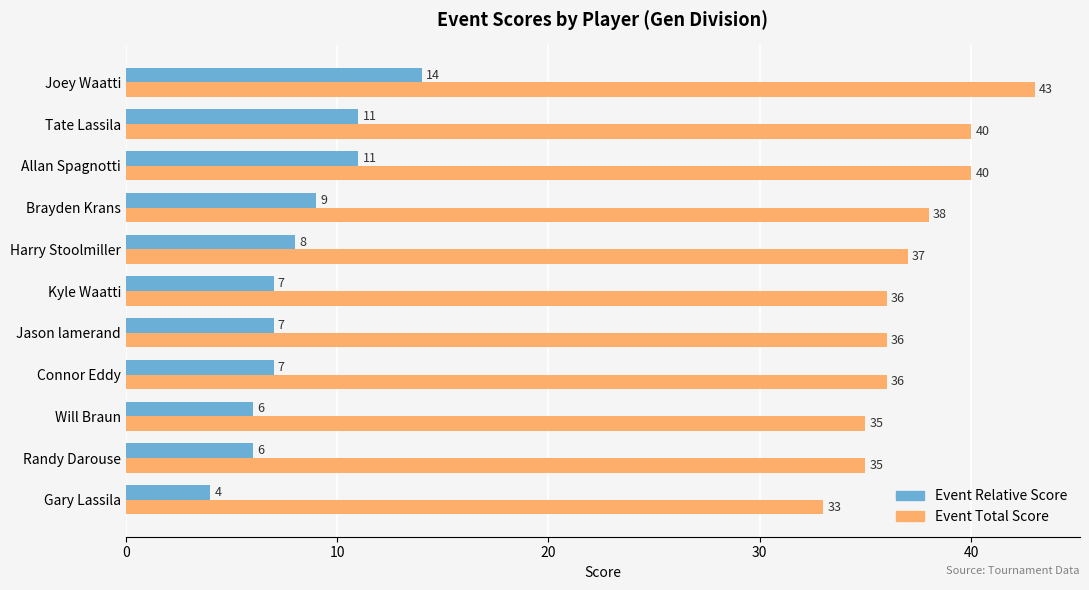

List the series in order of their overall mean, lowest first.

Event Relative Score, Event Total Score